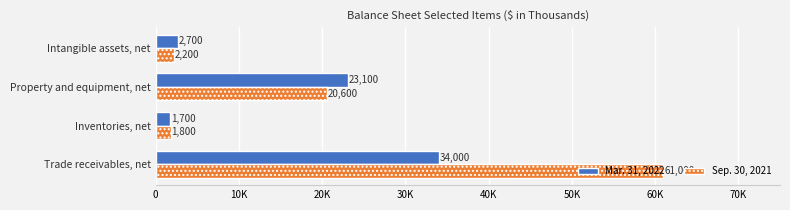

At which category is the sum across all series the highest?

Trade receivables, net